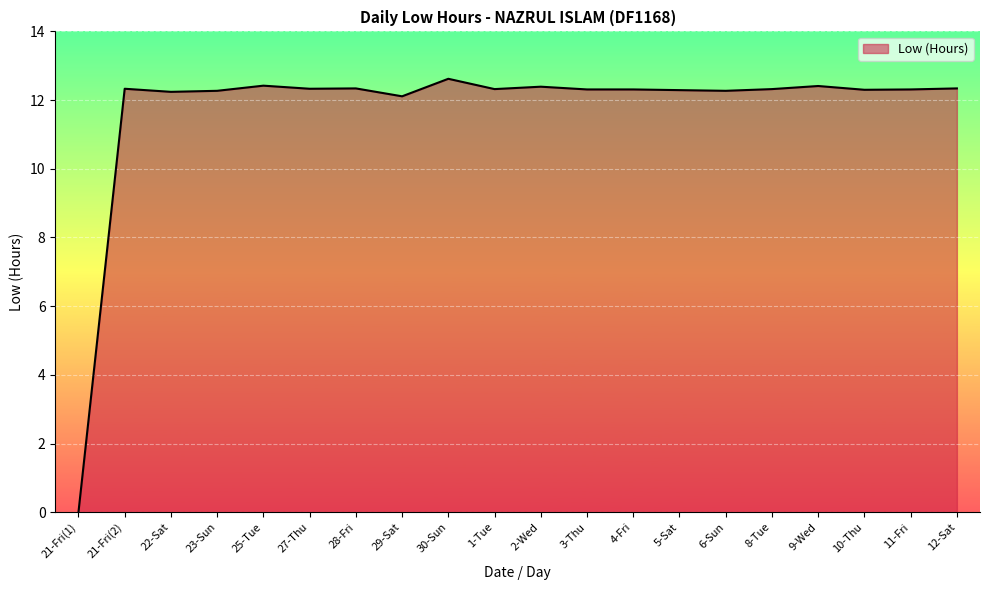

What is the sum of all values?

234.2